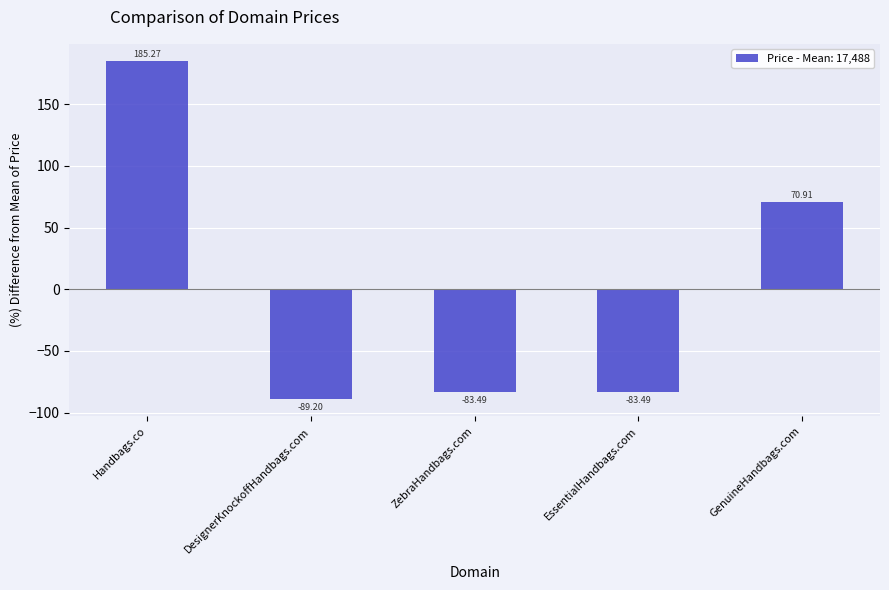

How many categories are shown in the chart?

5